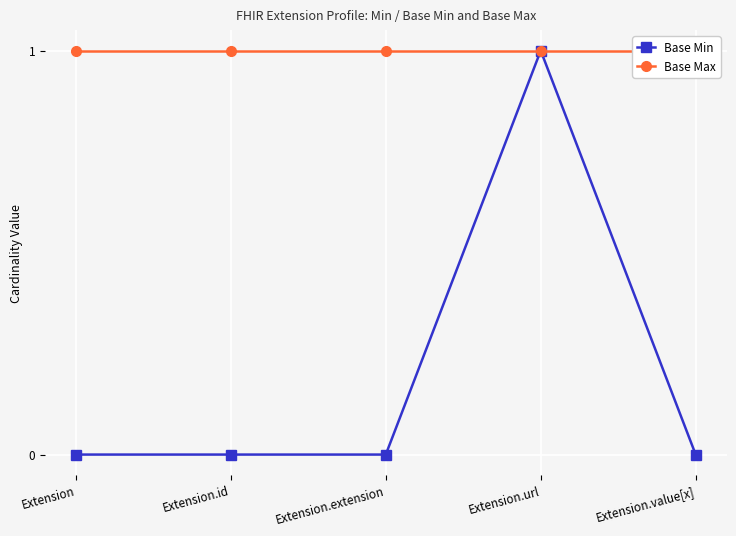

Is it true that Base Max equals 1 at Extension.extension?

False